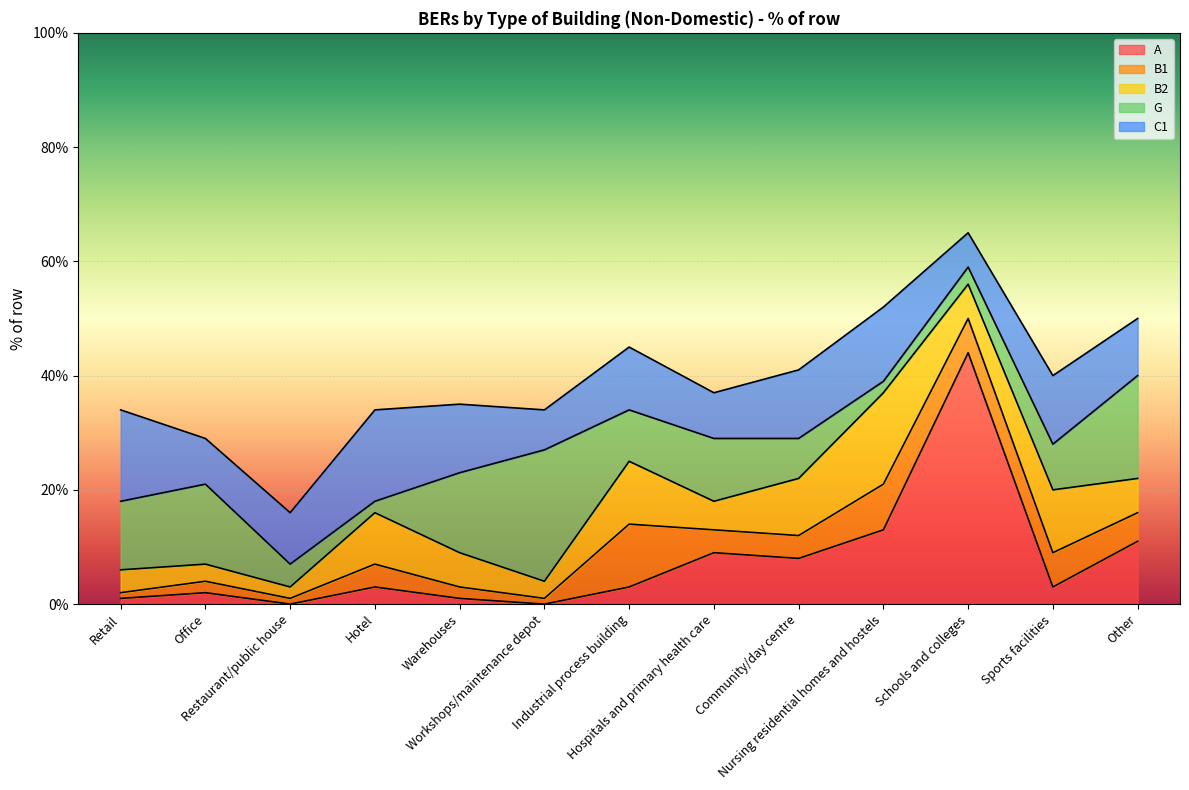

Which series has the widest spread of values?

A